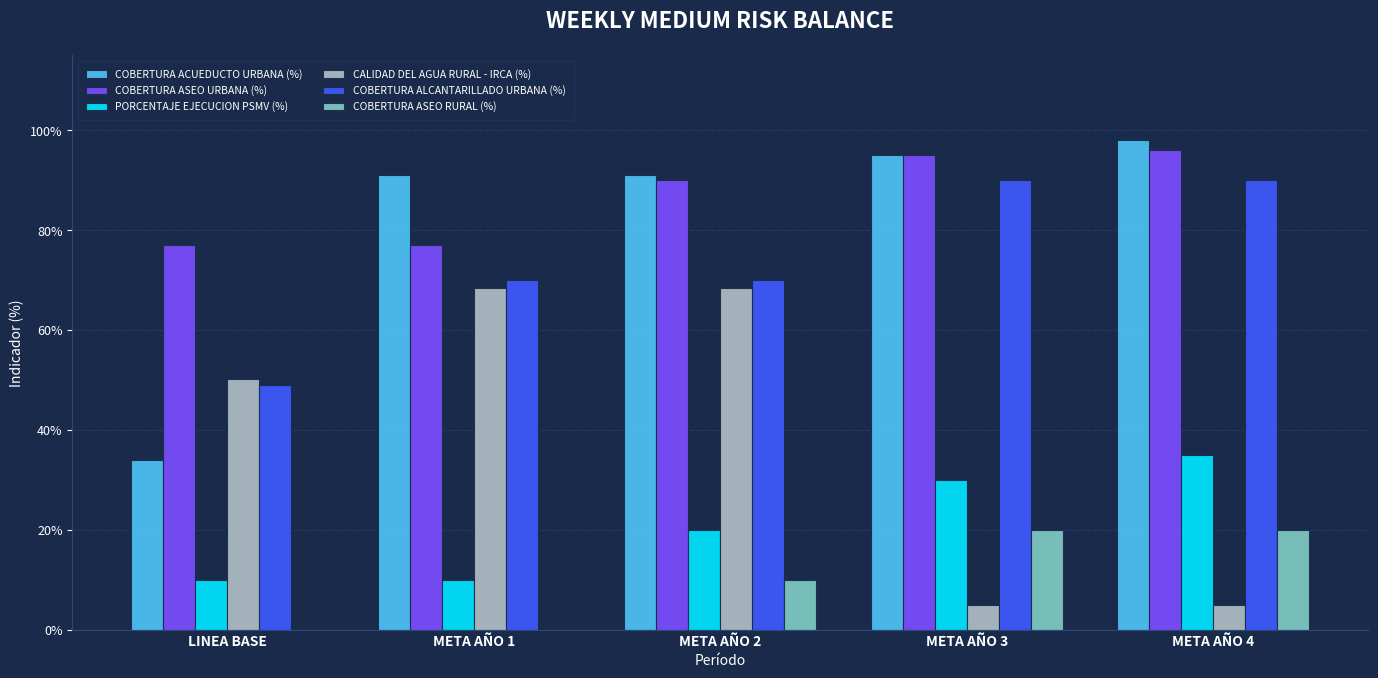

At which label does COBERTURA ALCANTARILLADO URBANA (%) reach its minimum?

LINEA BASE